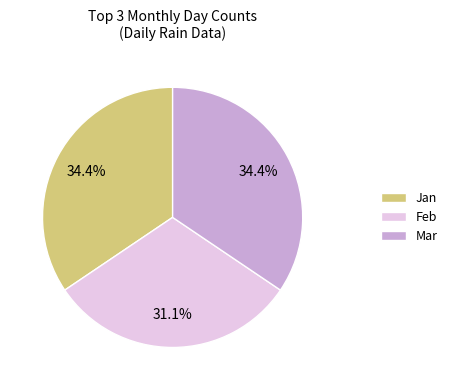

To the nearest percent, what is the average slice percentage?

33%